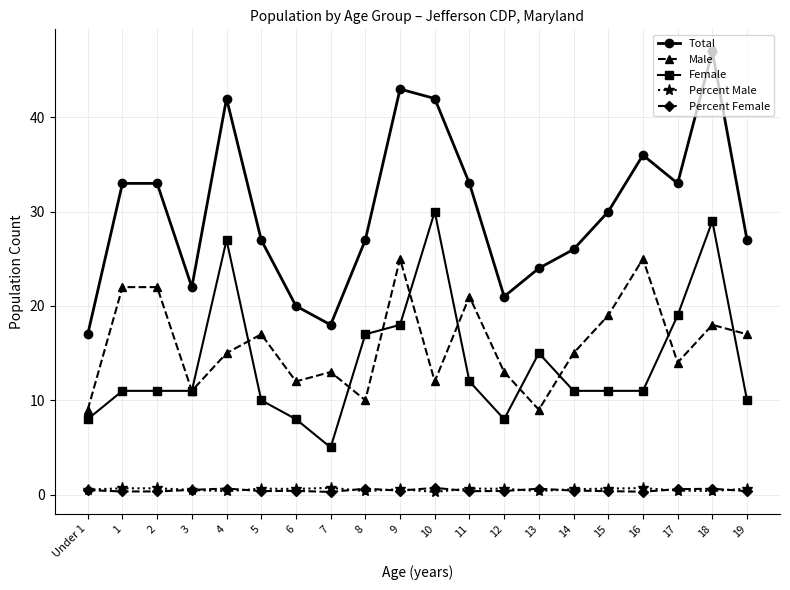

What is the greatest value displayed?

47.0